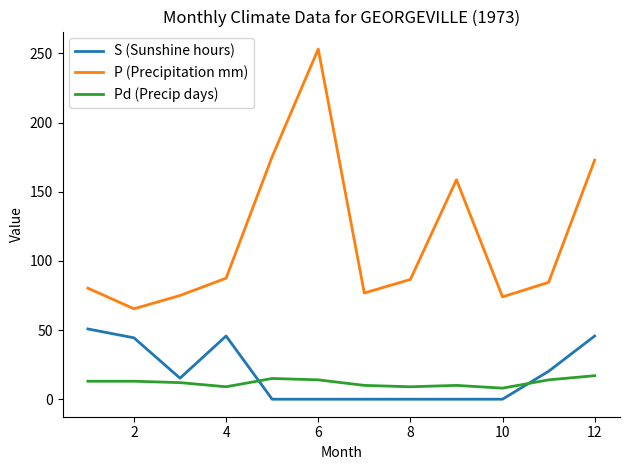

What is the difference between the maximum and minimum values in the S (Sunshine hours) series?

50.8